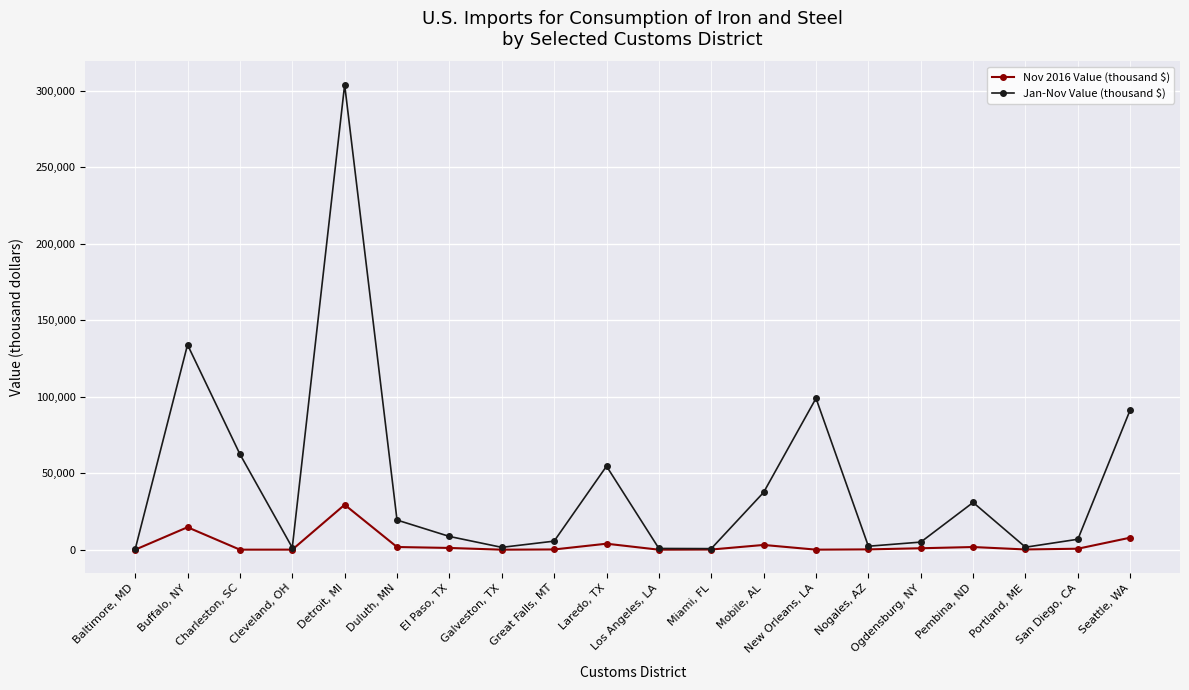

What is the sum of the Nov 2016 Value (thousand $) values at Galveston, TX and Seattle, WA?

7900